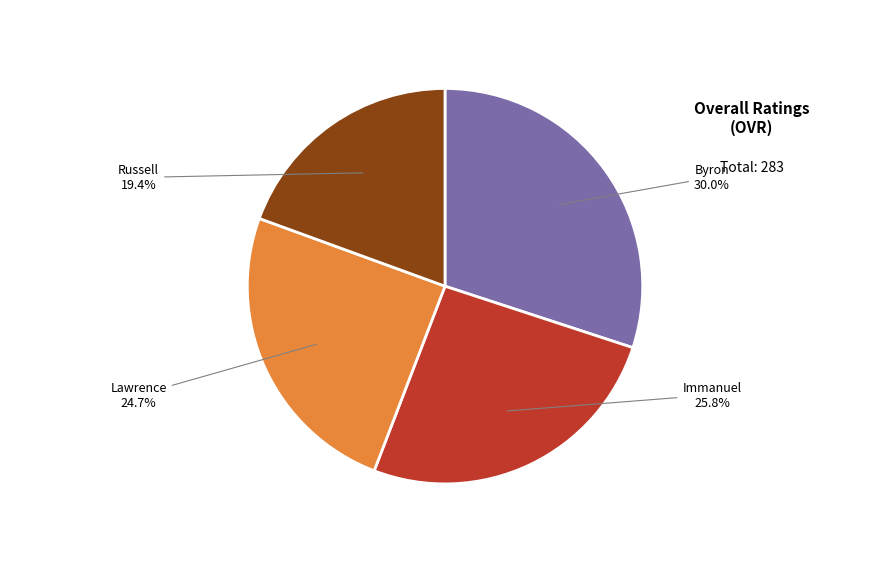

Does any single category account for the majority?

No